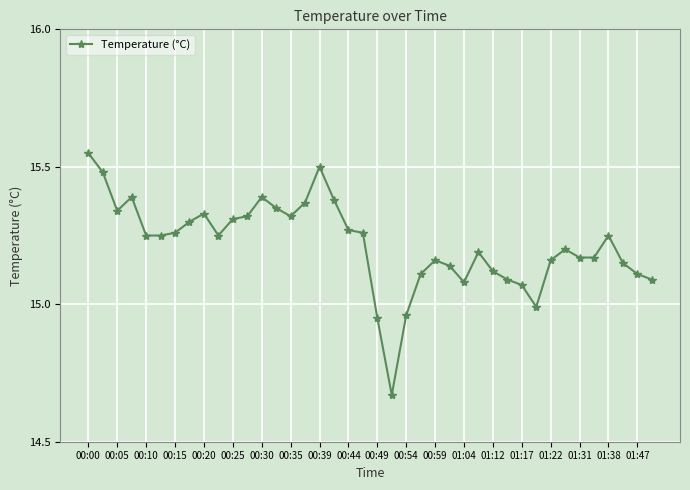

True or false: there are more than 2 points higher than both neighbors.

True